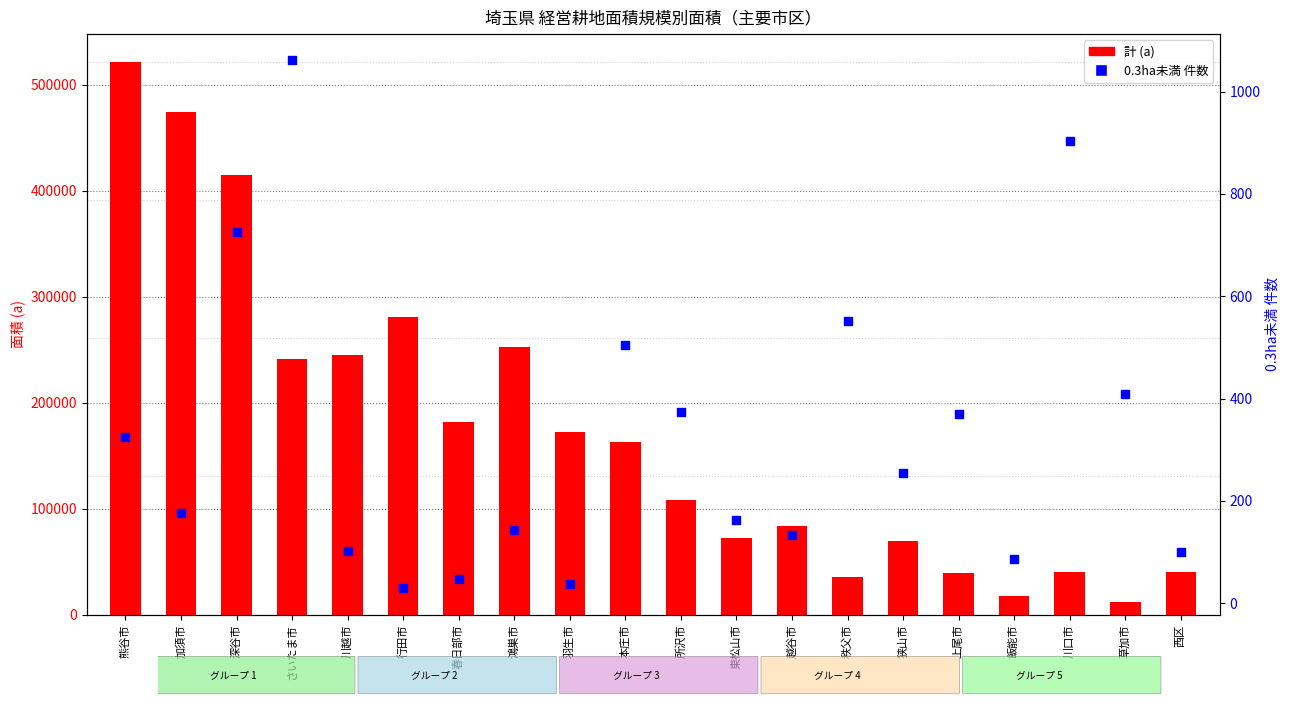

Which series has the widest spread of Y values?

計 (a)